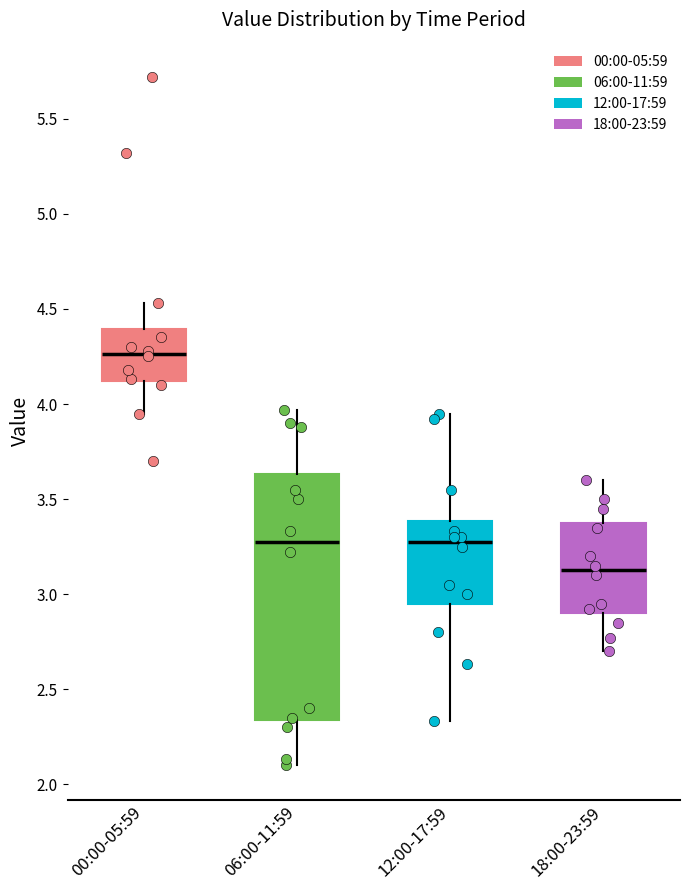

Reading left to right, read every box against the y-axis: the position of its median line, the range the box covers, and the ends of its whiskers. The values are not printed on the chart, so give them approximately, as read against the axis.

00:00-05:59: median 4.25, box 4.10 to 4.40, whiskers 3.95 to 4.55
06:00-11:59: median 3.30, box 2.35 to 3.65, whiskers 2.10 to 3.95
12:00-17:59: median 3.30, box 2.95 to 3.40, whiskers 2.35 to 3.95
18:00-23:59: median 3.15, box 2.90 to 3.40, whiskers 2.70 to 3.60